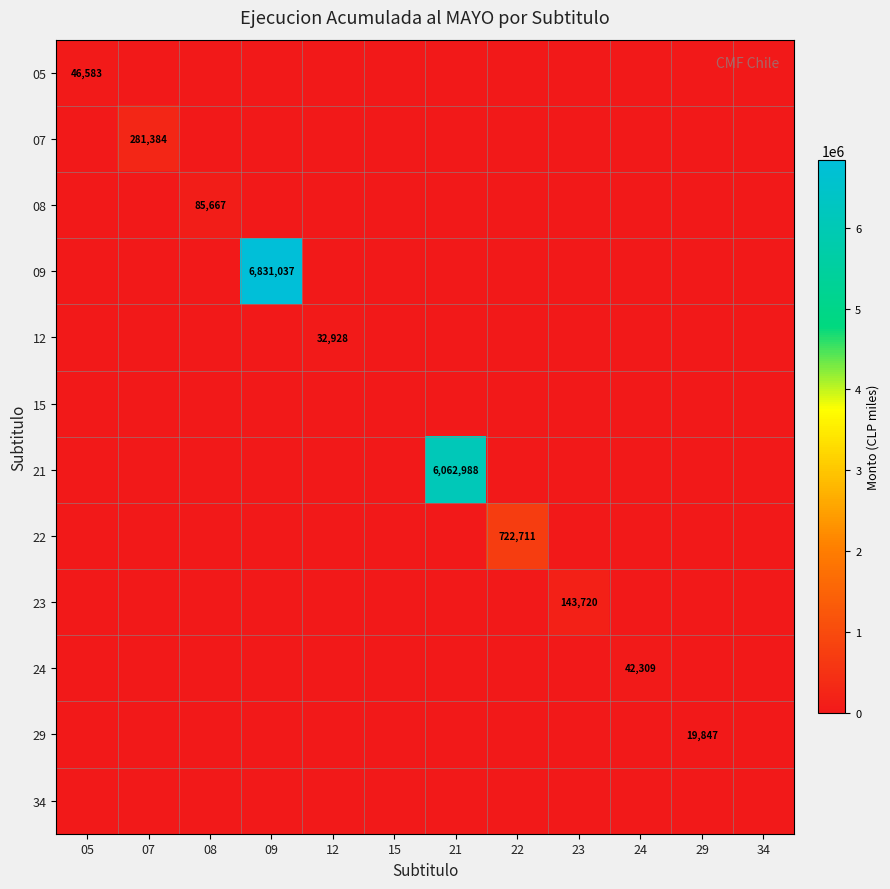

The value of 15 at 29 is 0. True or false?

True